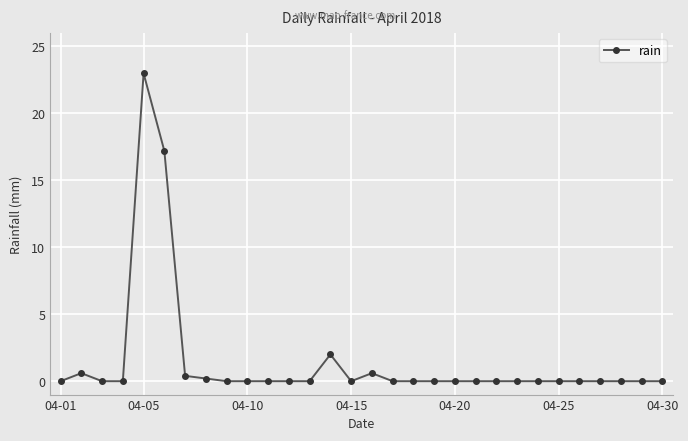

True or false: the data has more than 0 interior local peaks.

True